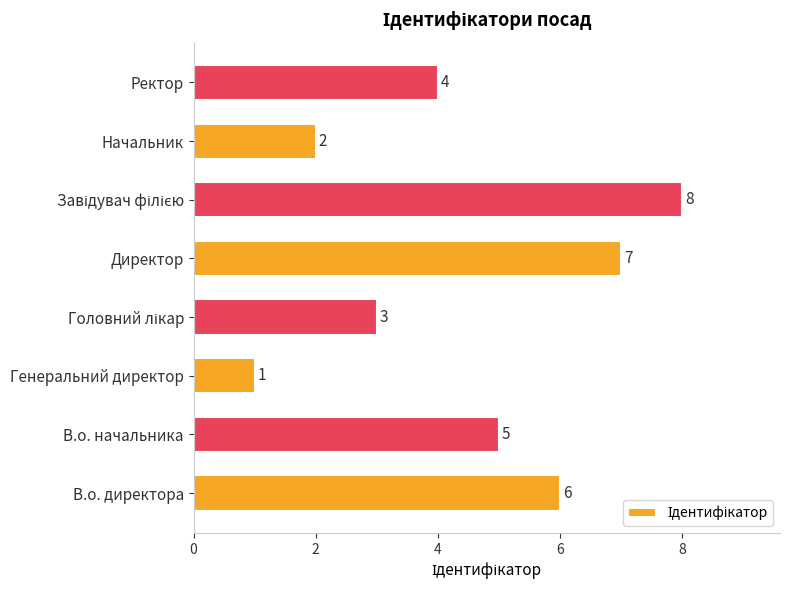

The value at Директор is 10. True or false?

False